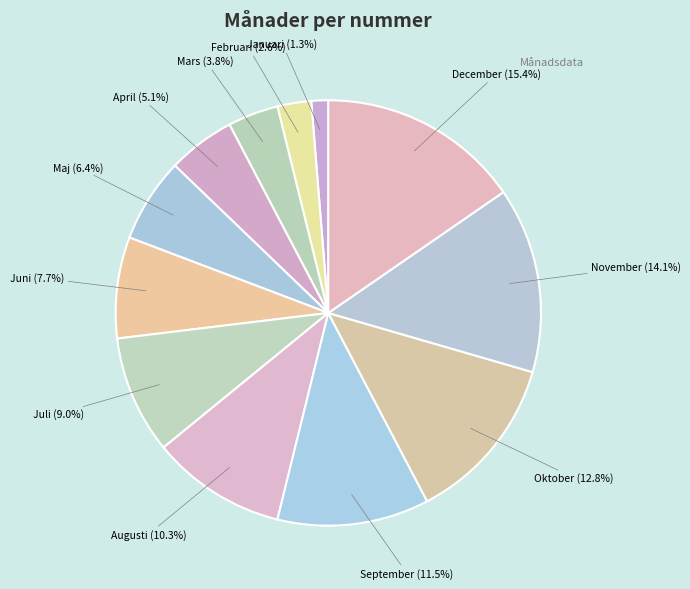

How many slices are in this pie chart?

12